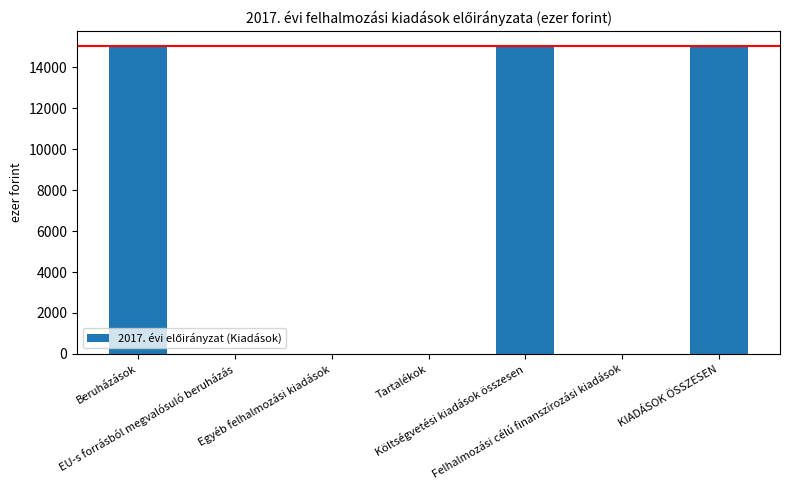

Which has a higher value, Egyéb felhalmozási kiadások or Beruházások?

Beruházások